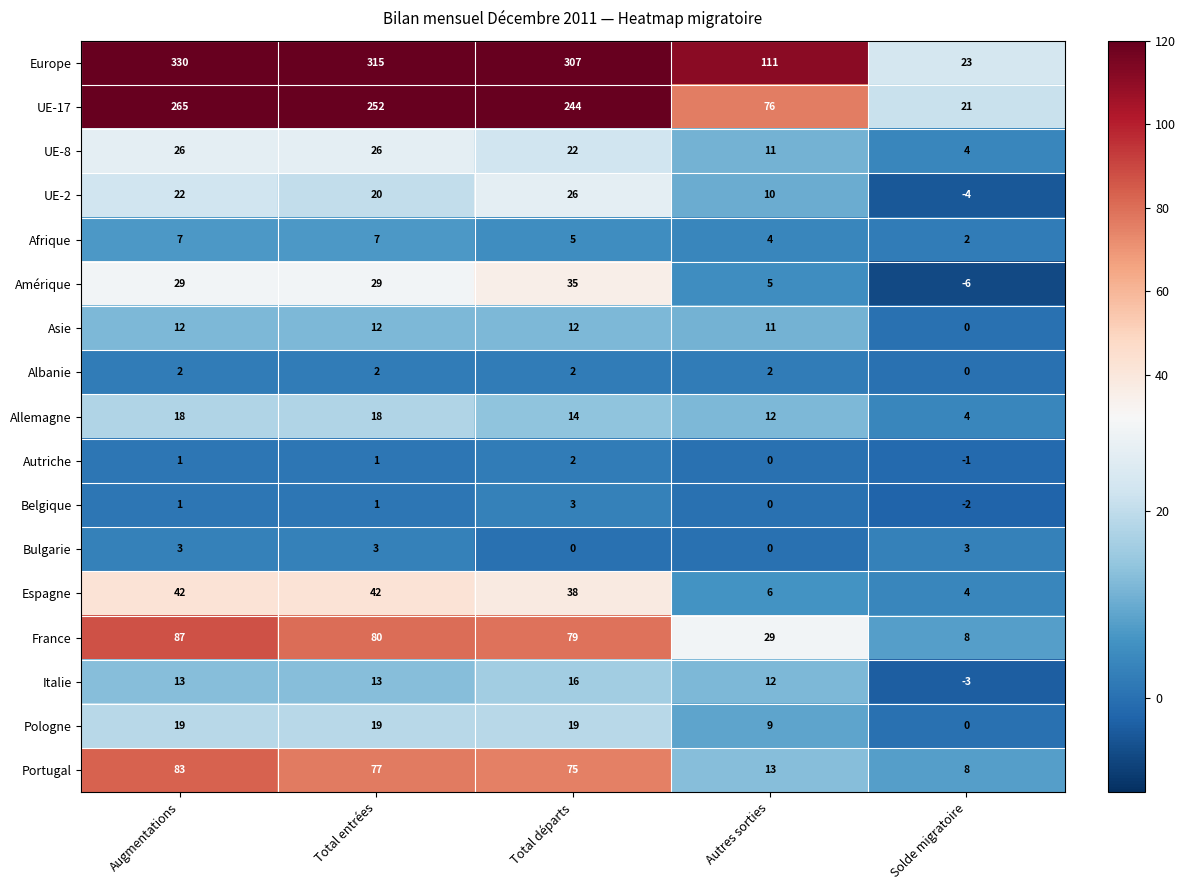

What is the difference between the maximum and second lowest values in the UE-17 series?

189